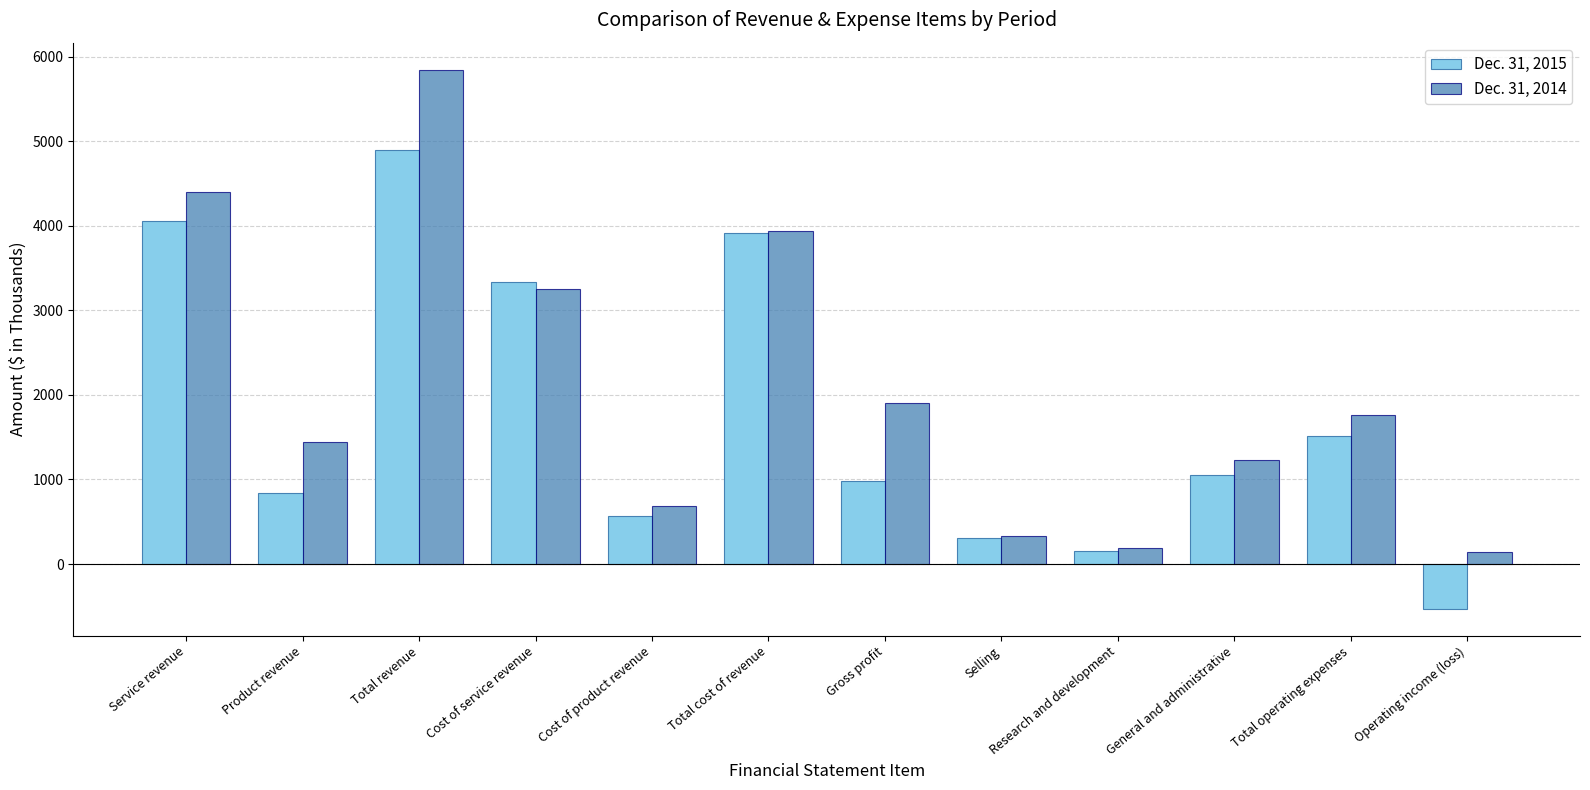

Which series changed the most between Cost of product revenue and Selling?

Dec. 31, 2014